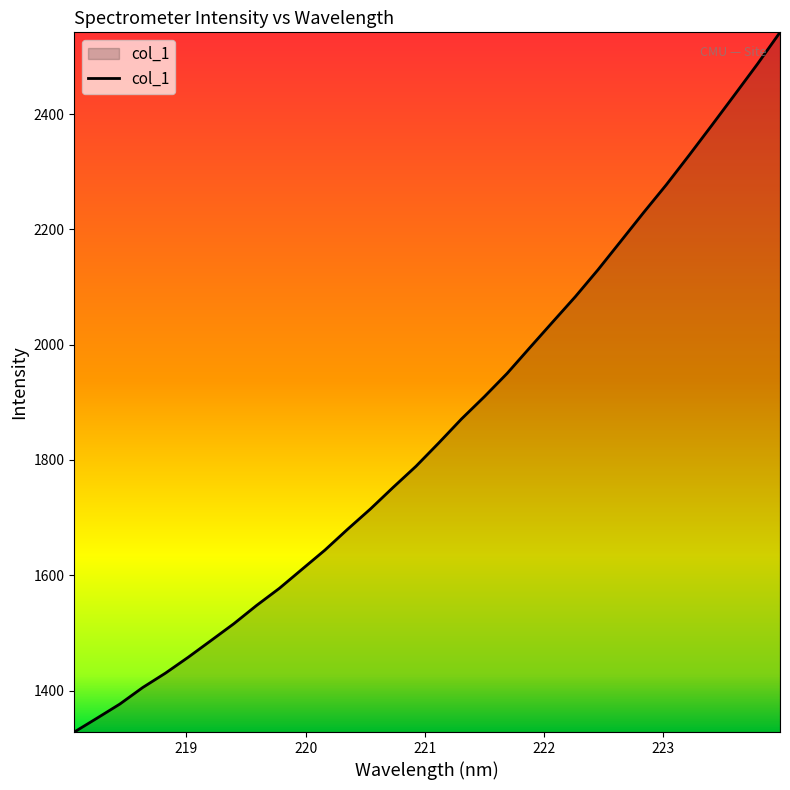

What is the maximum value shown in the chart?

2541.7